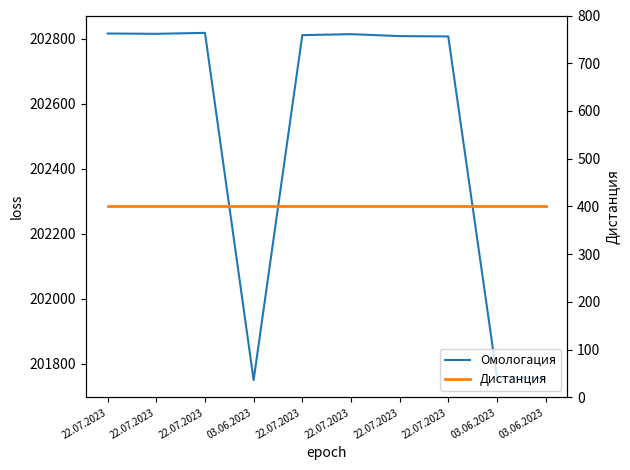

List the series in order of their peak value, lowest first.

Дистанция, Омологация